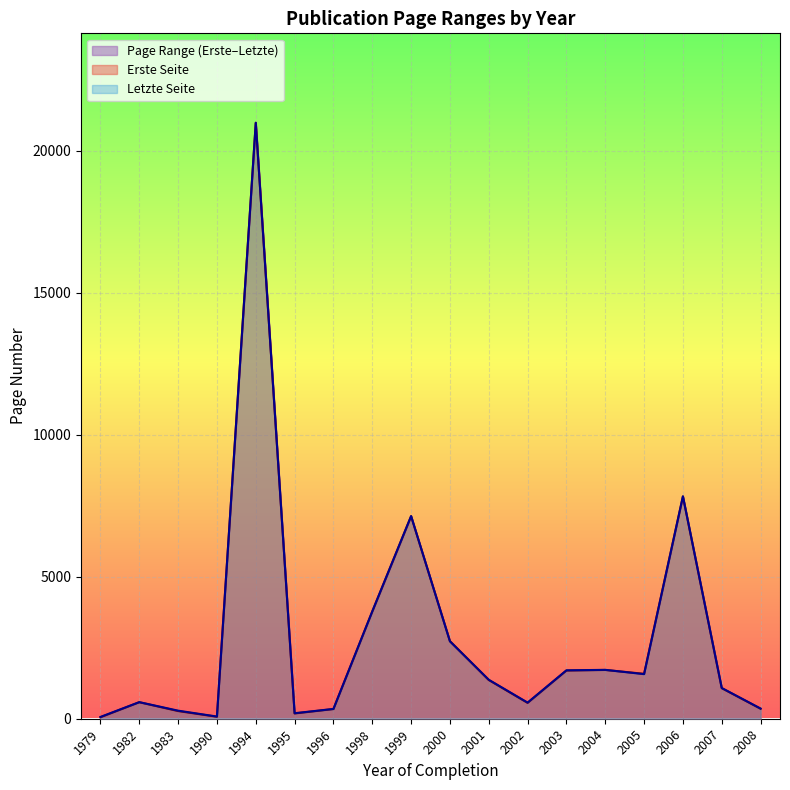

Rank the series at 2008 from highest to lowest value.

Letzte Seite, Erste Seite